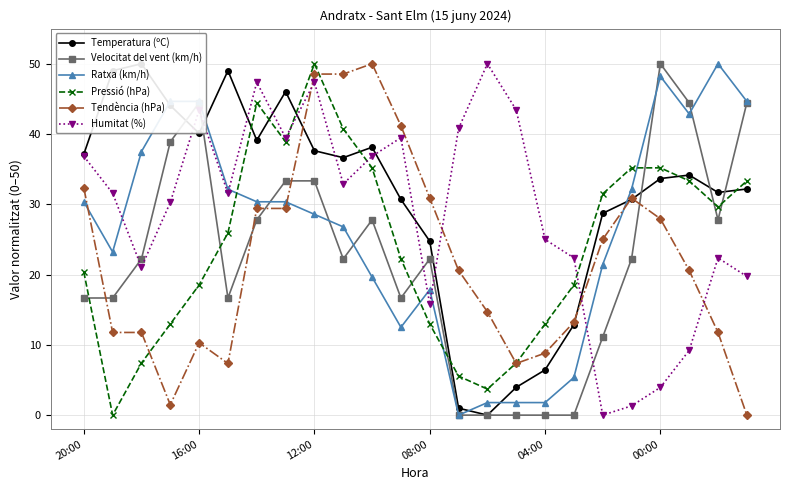

What is the difference between the Pressió (hPa) values at 18 and 6?

13.0